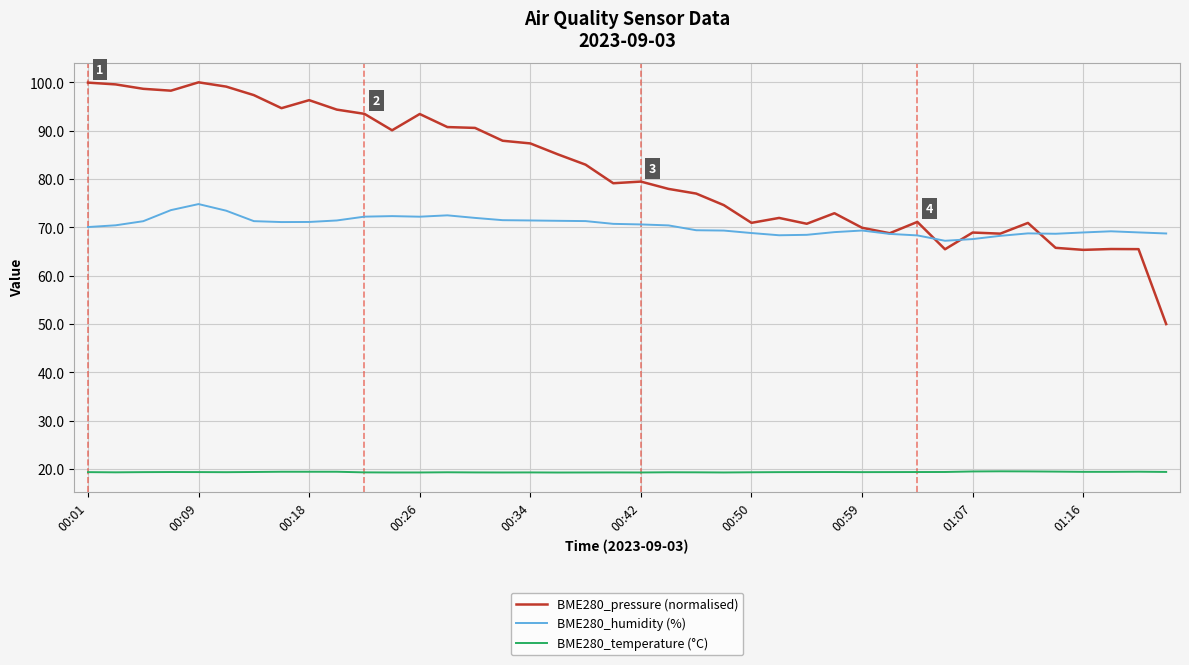

Which series has the largest total across all categories?

BME280_pressure (normalised)